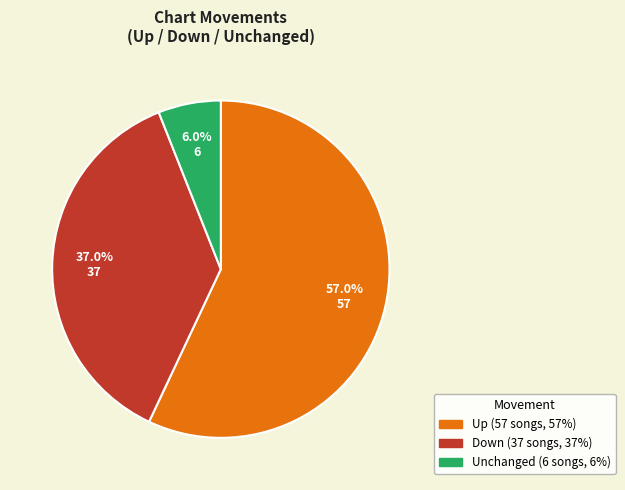

To the nearest percent, what is the average slice percentage?

33%